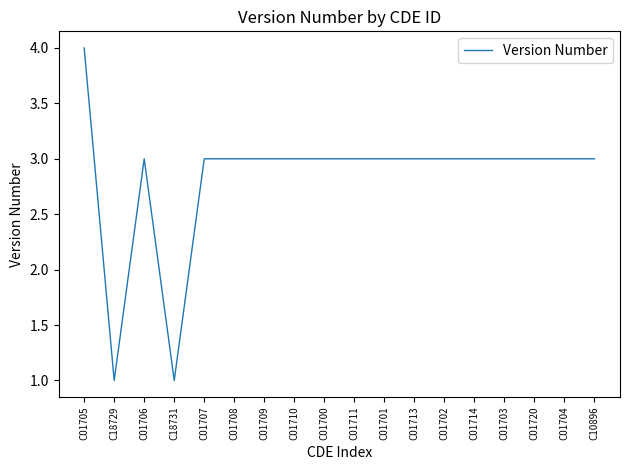

What is the greatest value displayed?

4